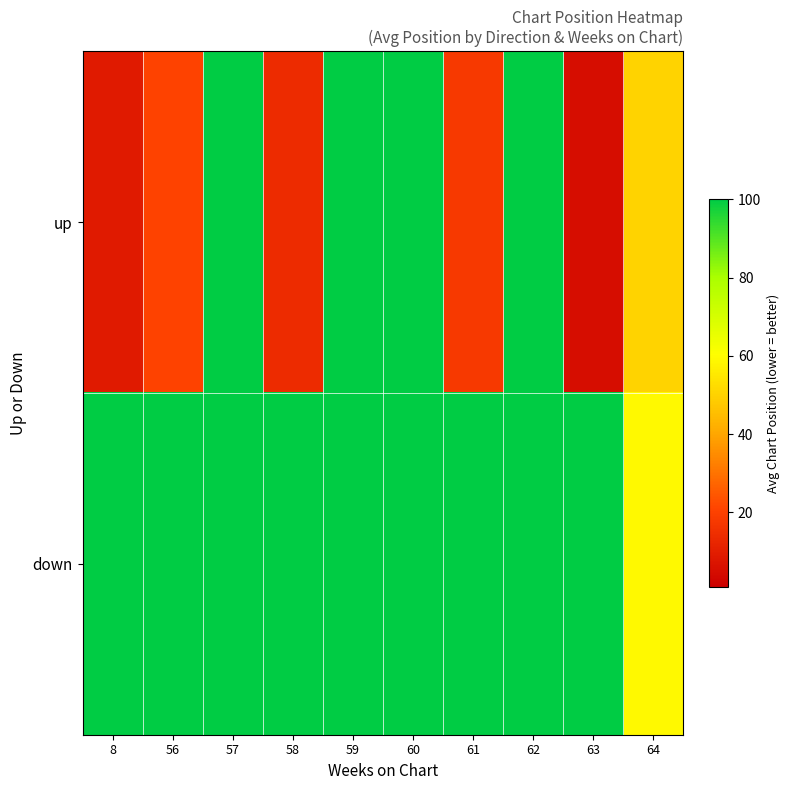

Which category has the lowest value across all series?

63